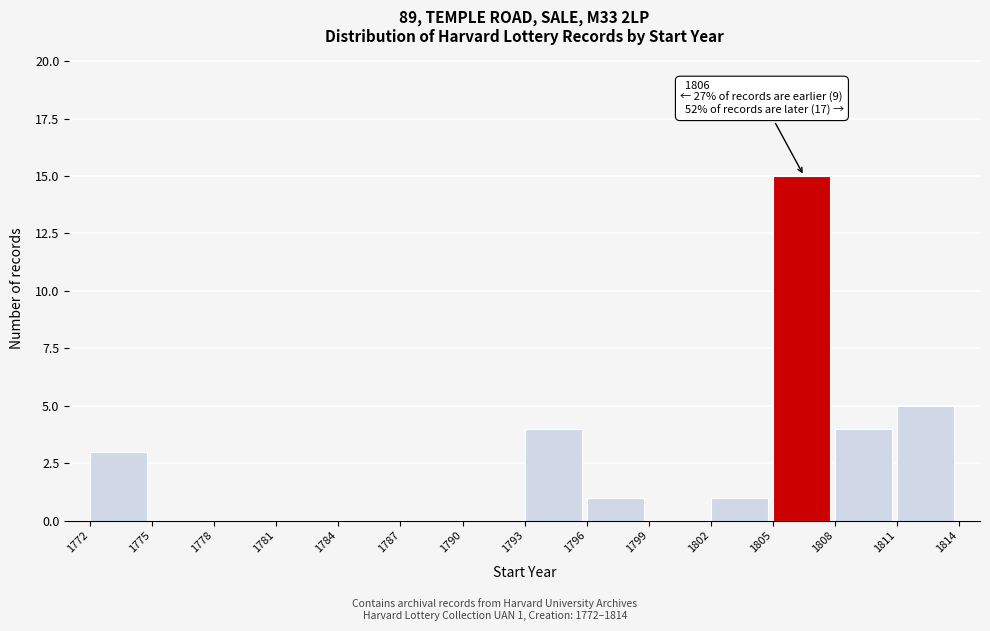

Over which range of the x-axis is the bar tallest?

1805 to 1808